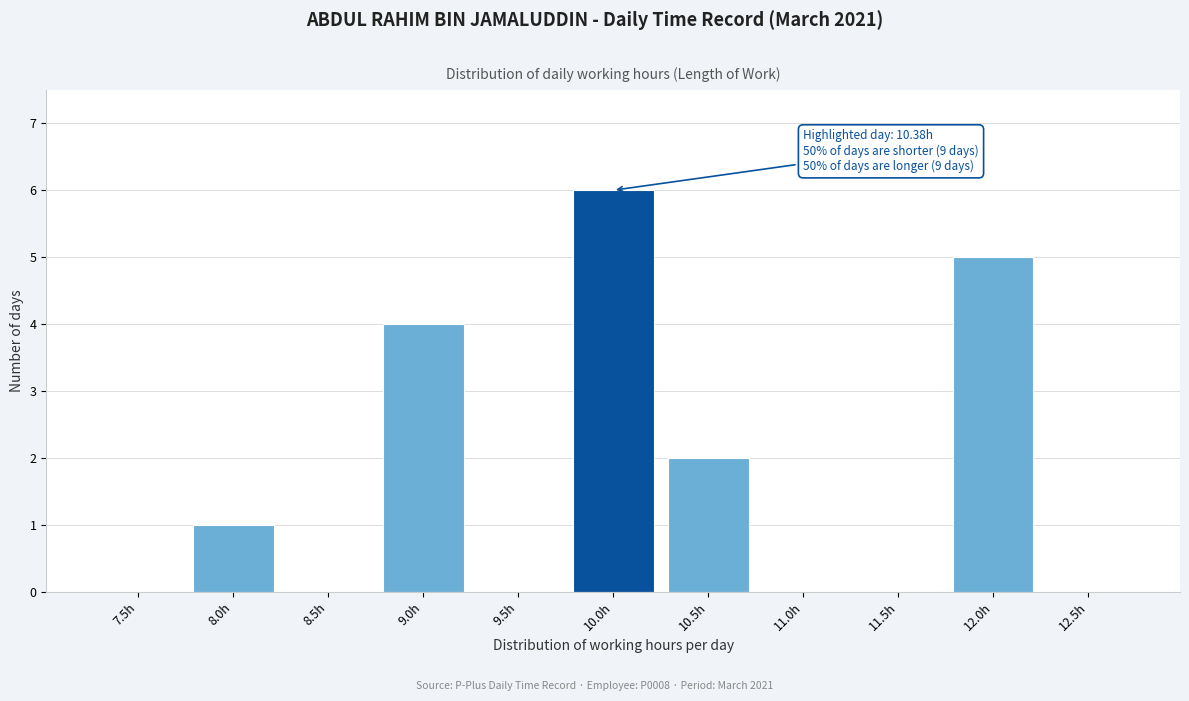

Reading right to left, list all the values displayed in this chart.

12.5h=0	12.0h=5	11.5h=0	11.0h=0	10.5h=2	10.0h=6	9.5h=0	9.0h=4	8.5h=0	8.0h=1	7.5h=0